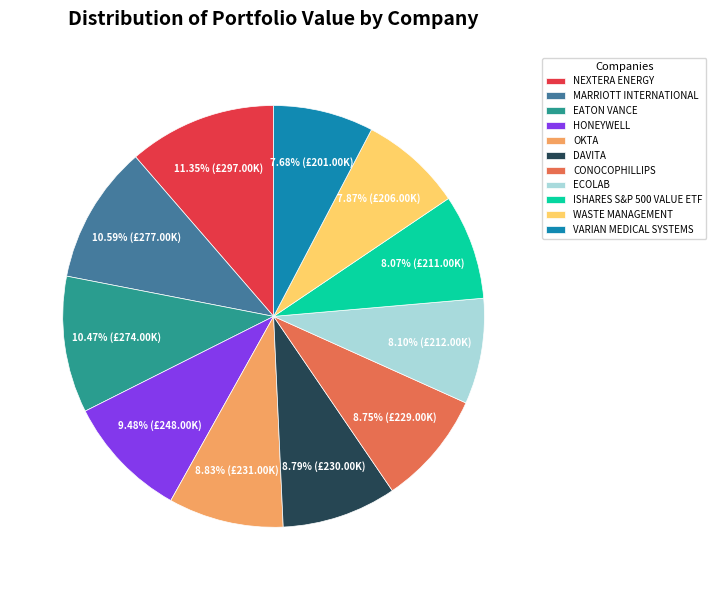

True or false: OKTA accounts for 9% of the total.

True